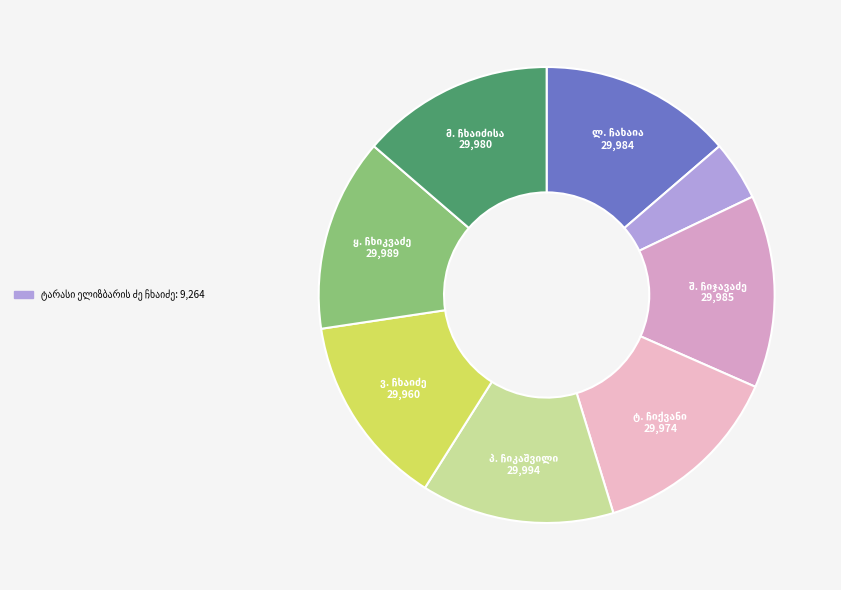

Which slice is the largest?

პორფილე ონისიმეს ძე ჩიკაშვილი